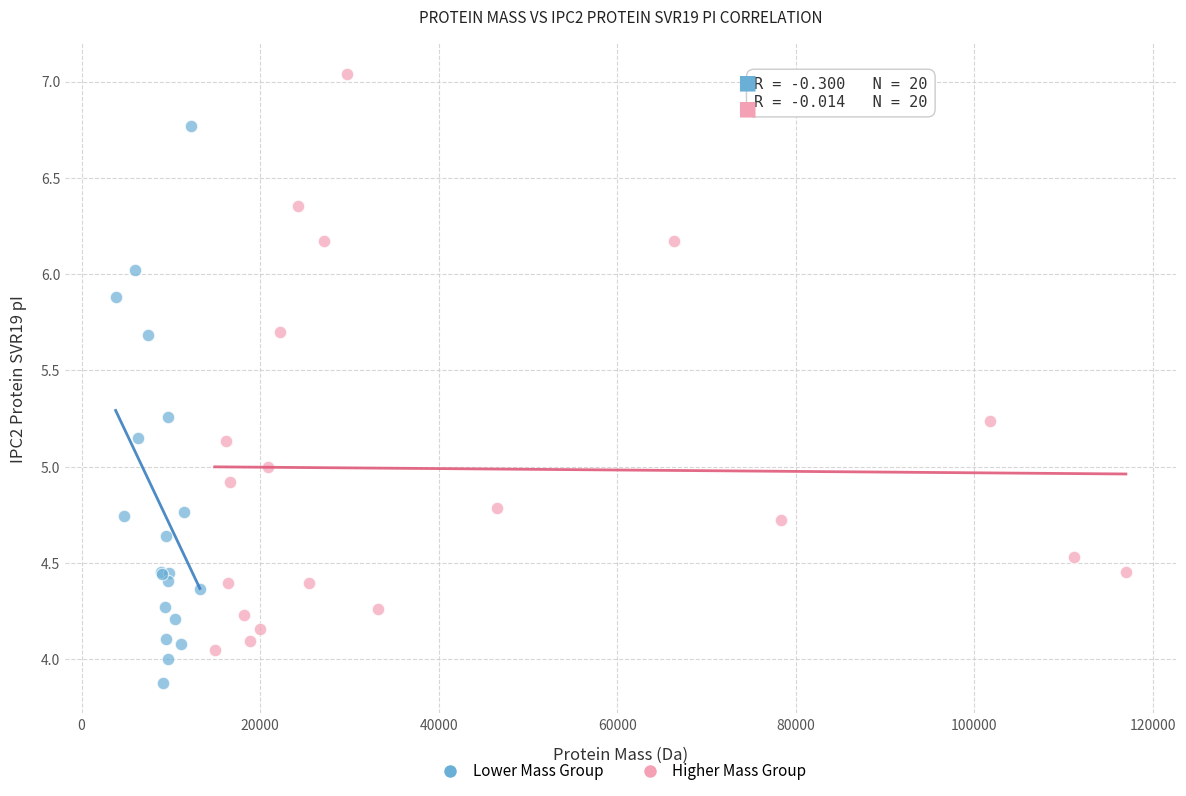

Which series contains the lowest Y value?

Lower Mass Group